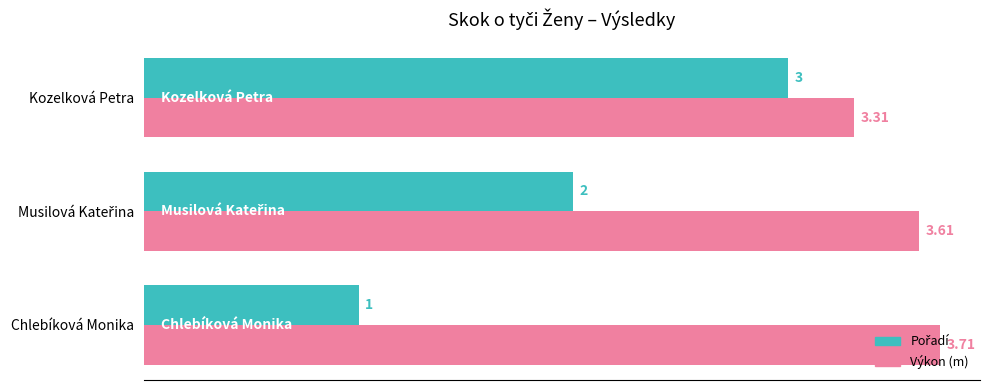

At which label is Výkon (m) closest to 3?

Kozelková Petra